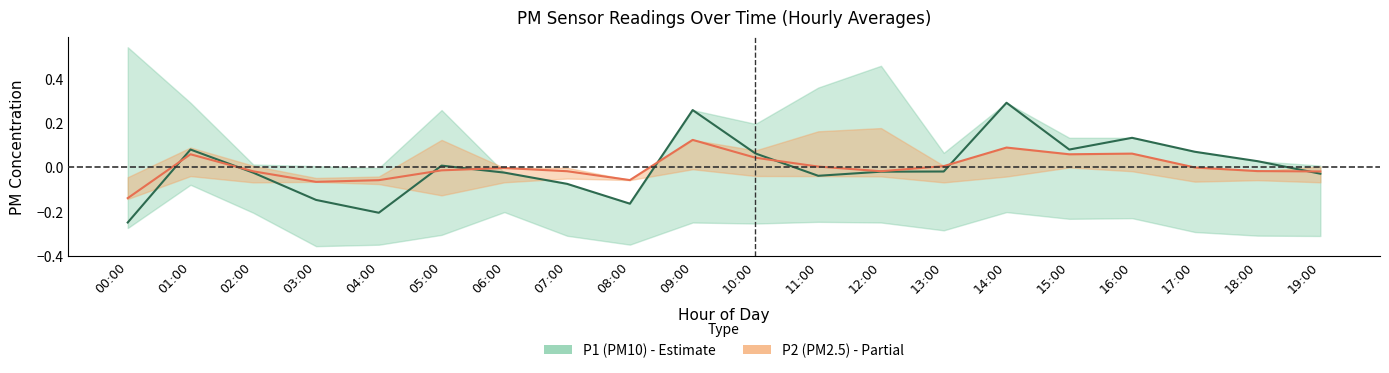

True or false: P1 has more than 2 points higher than both neighbors.

True